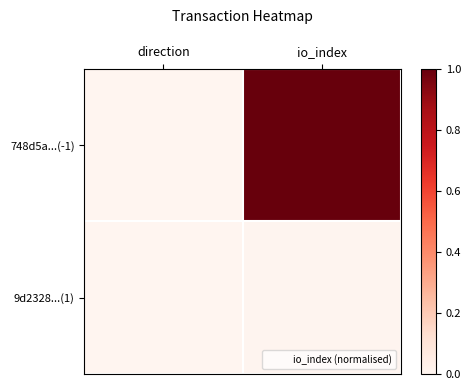

List the series in order of their peak value, highest first.

748d5a...(-1), 9d2328...(1)